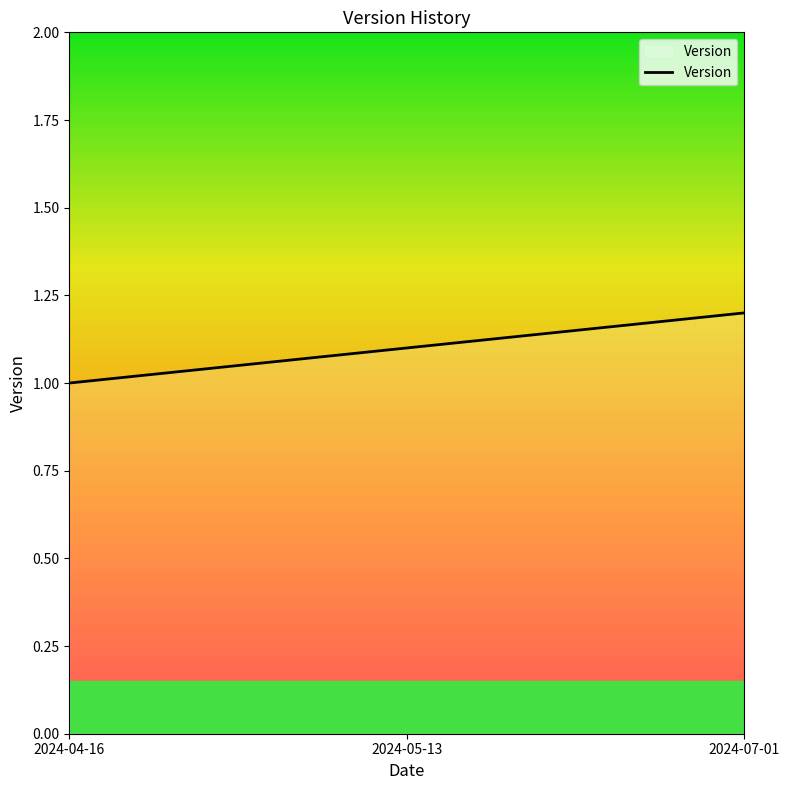

How many values exceed 1?

2